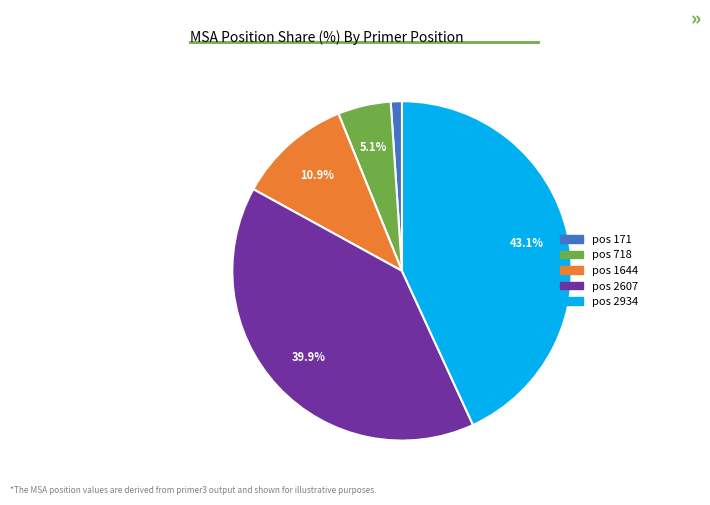

Is there any slice that represents more than half of the pie?

No